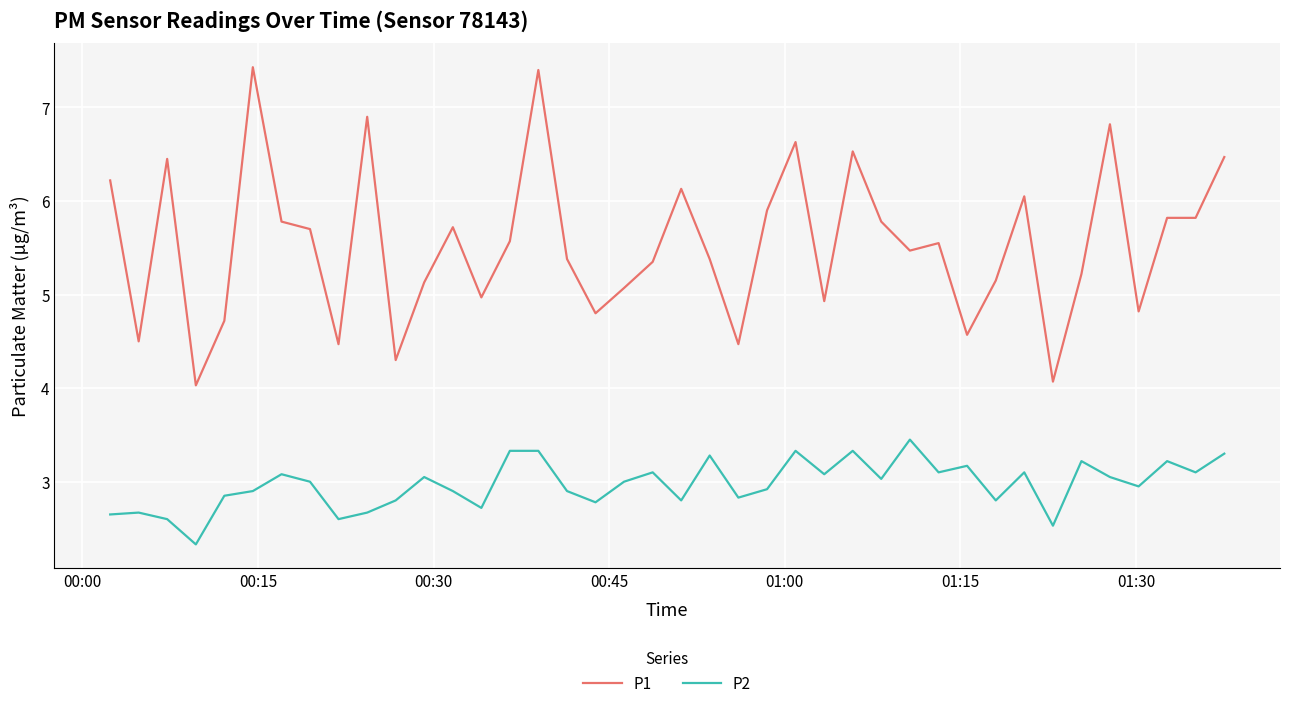

How many distinct data groups are displayed?

2